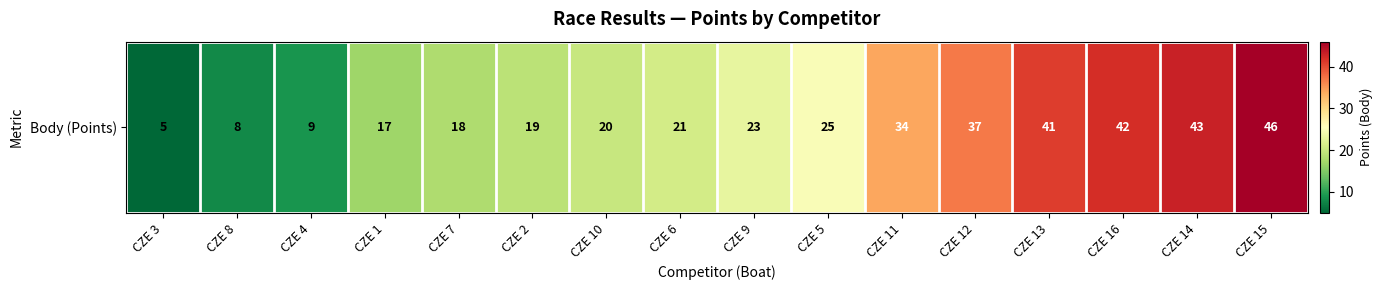

Count the number of categories in the chart.

16